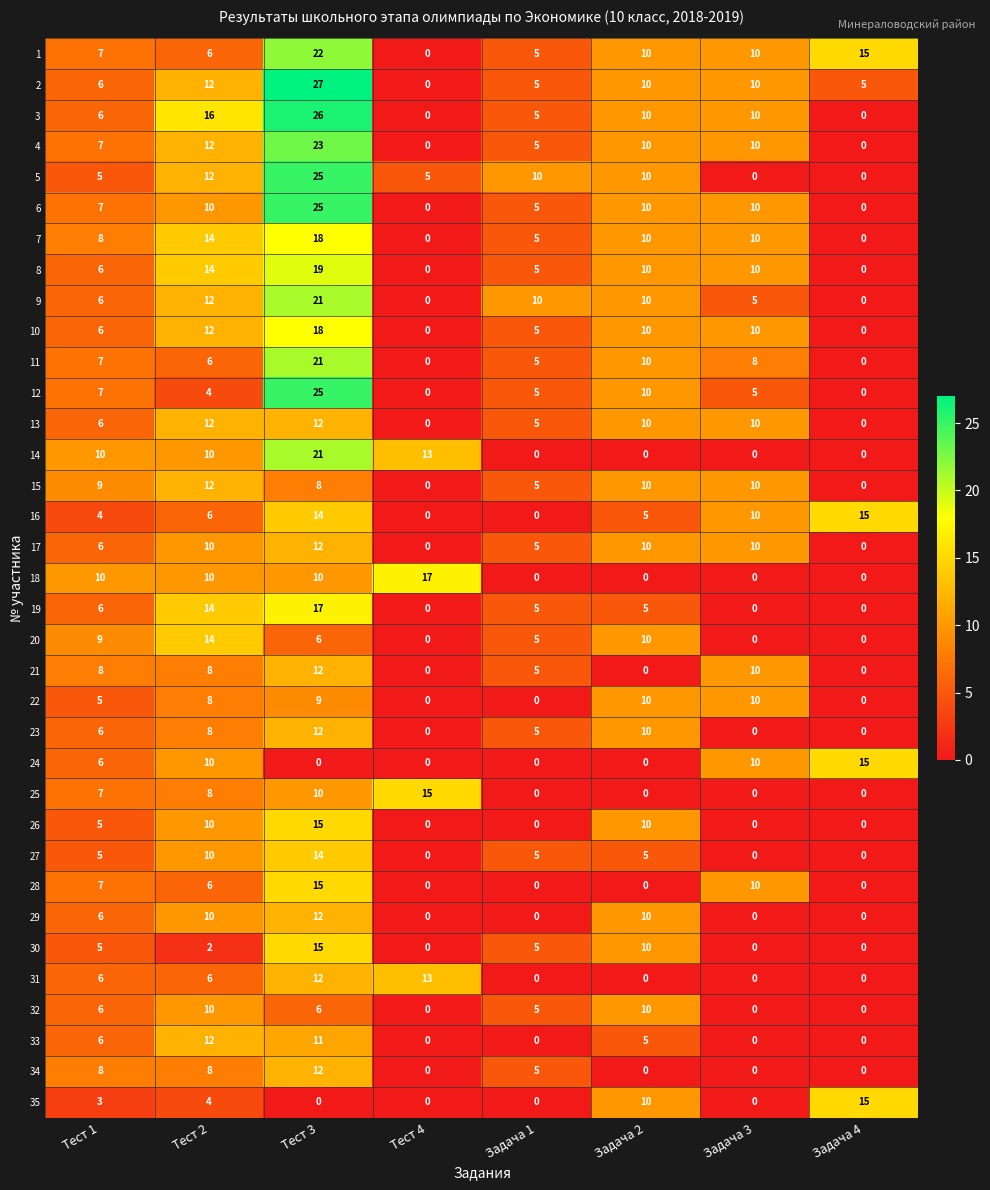

At which label is 33 closest to 6?

Тест 1